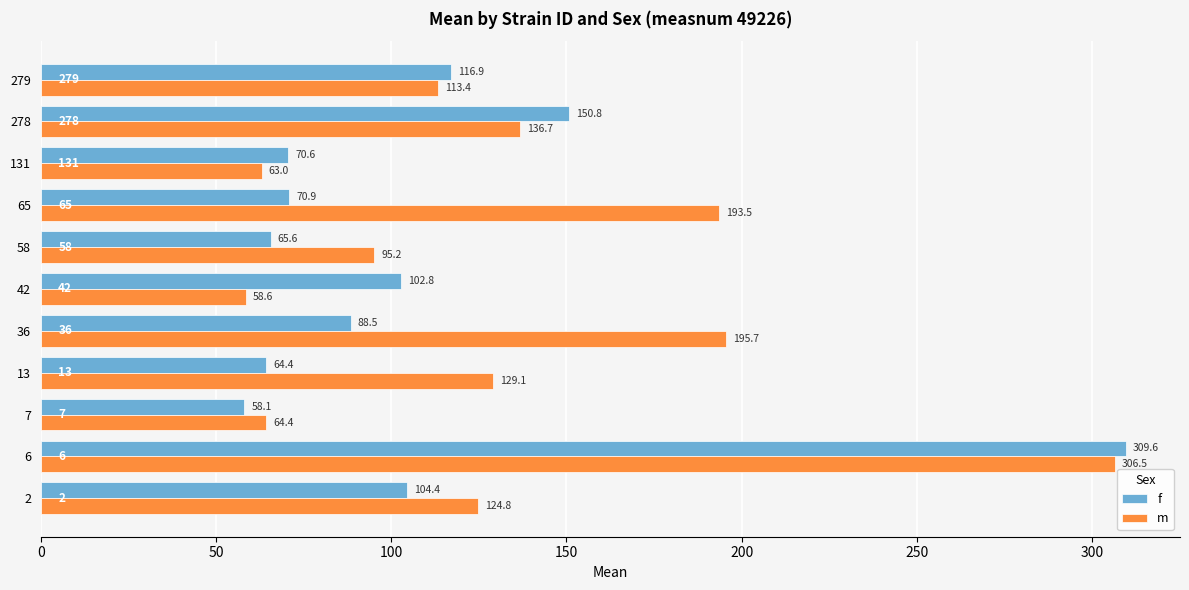

Is it true that f equals 19.6 at 58?

False